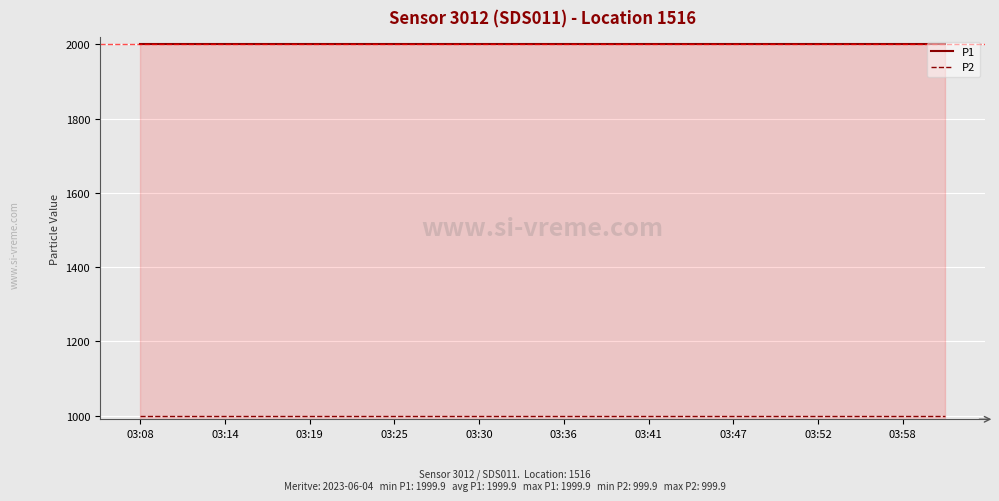

Which series has the largest total across all categories?

P1